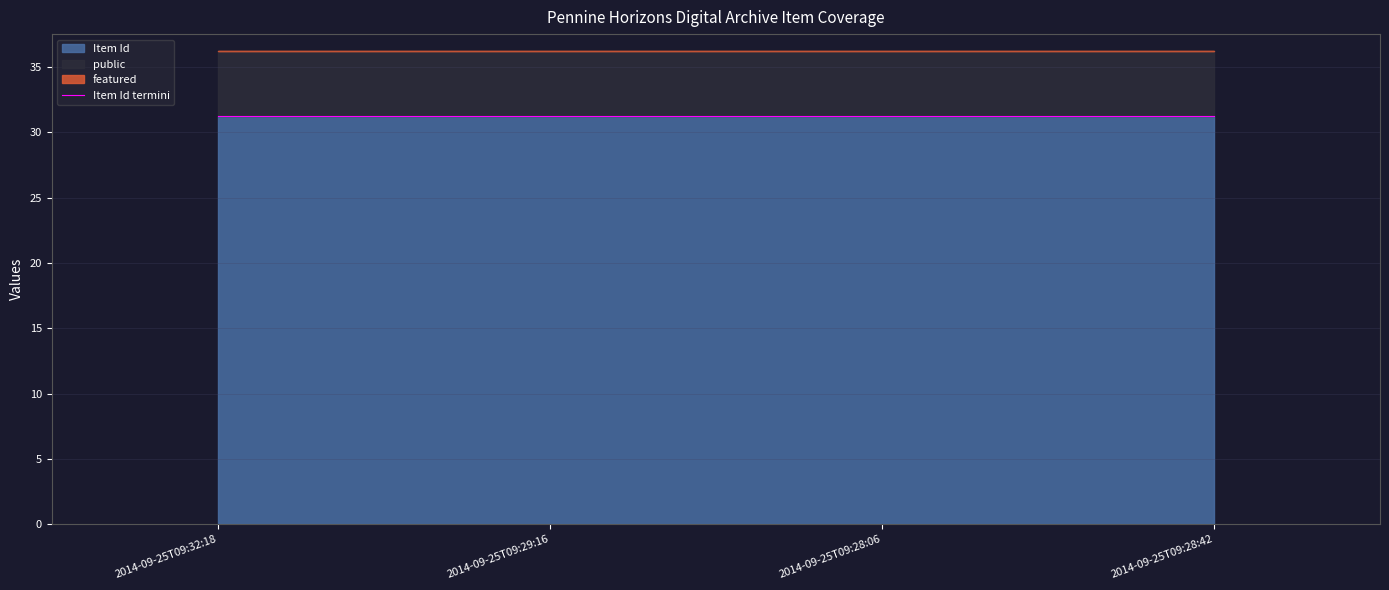

Does the chart have visible grid lines?

Yes